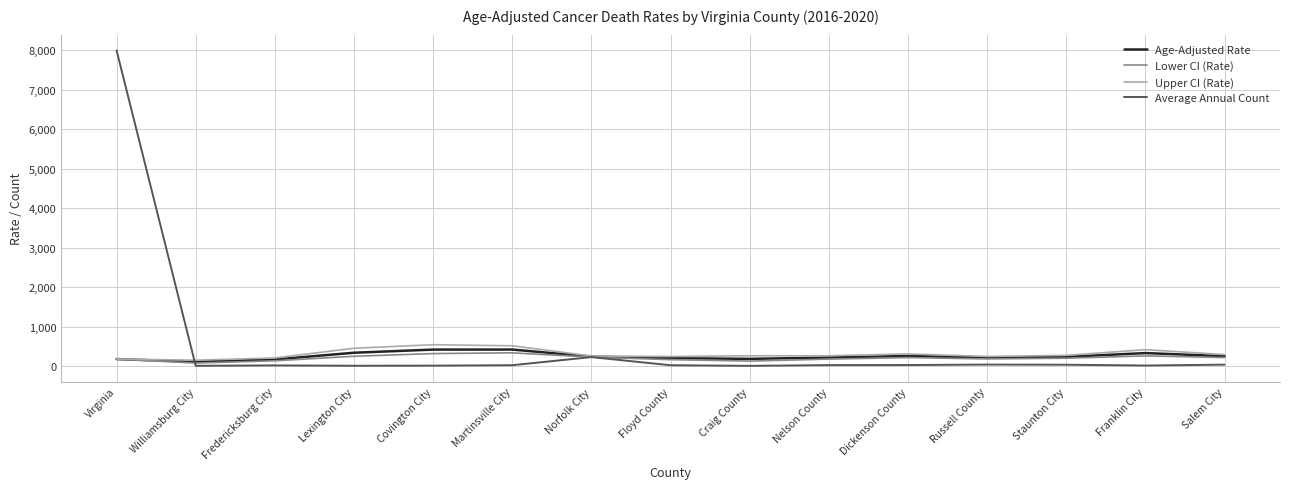

True or false: Upper CI (Rate) has a value of 954.3 at Covington City.

False